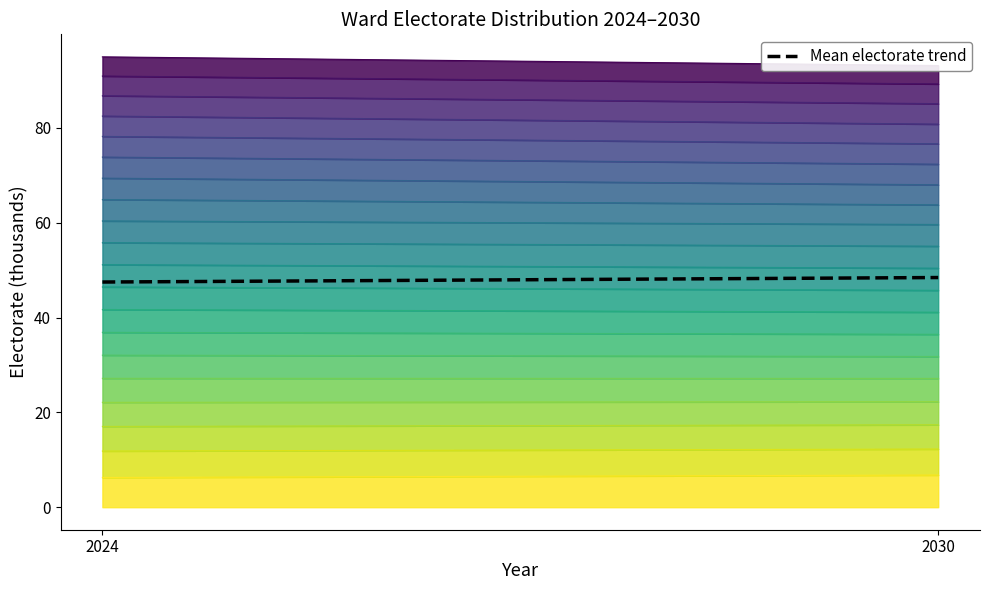

Reading right to left, extract all data points from this chart.

2030=48.4	2024=47.5